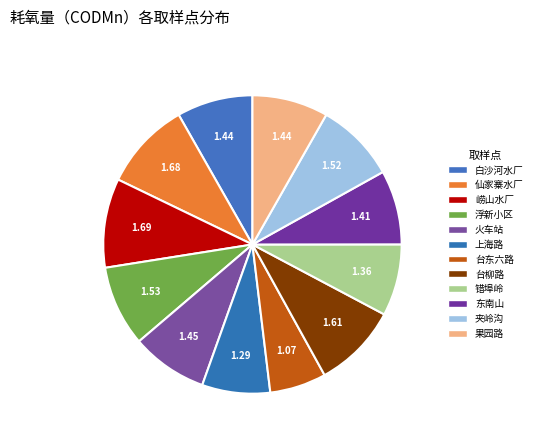

To the nearest percent, what is the difference between the largest and smallest slice percentages?

4%